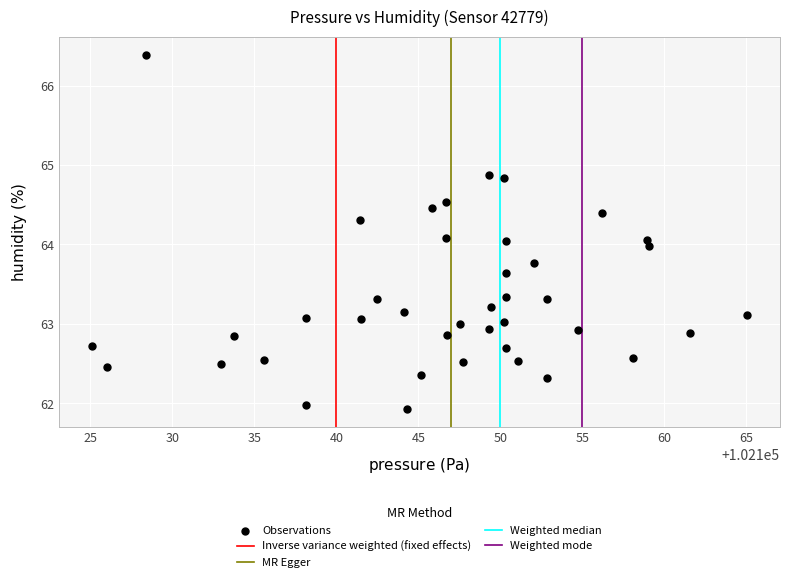

What is the range of Y values (max minus min)?

4.5